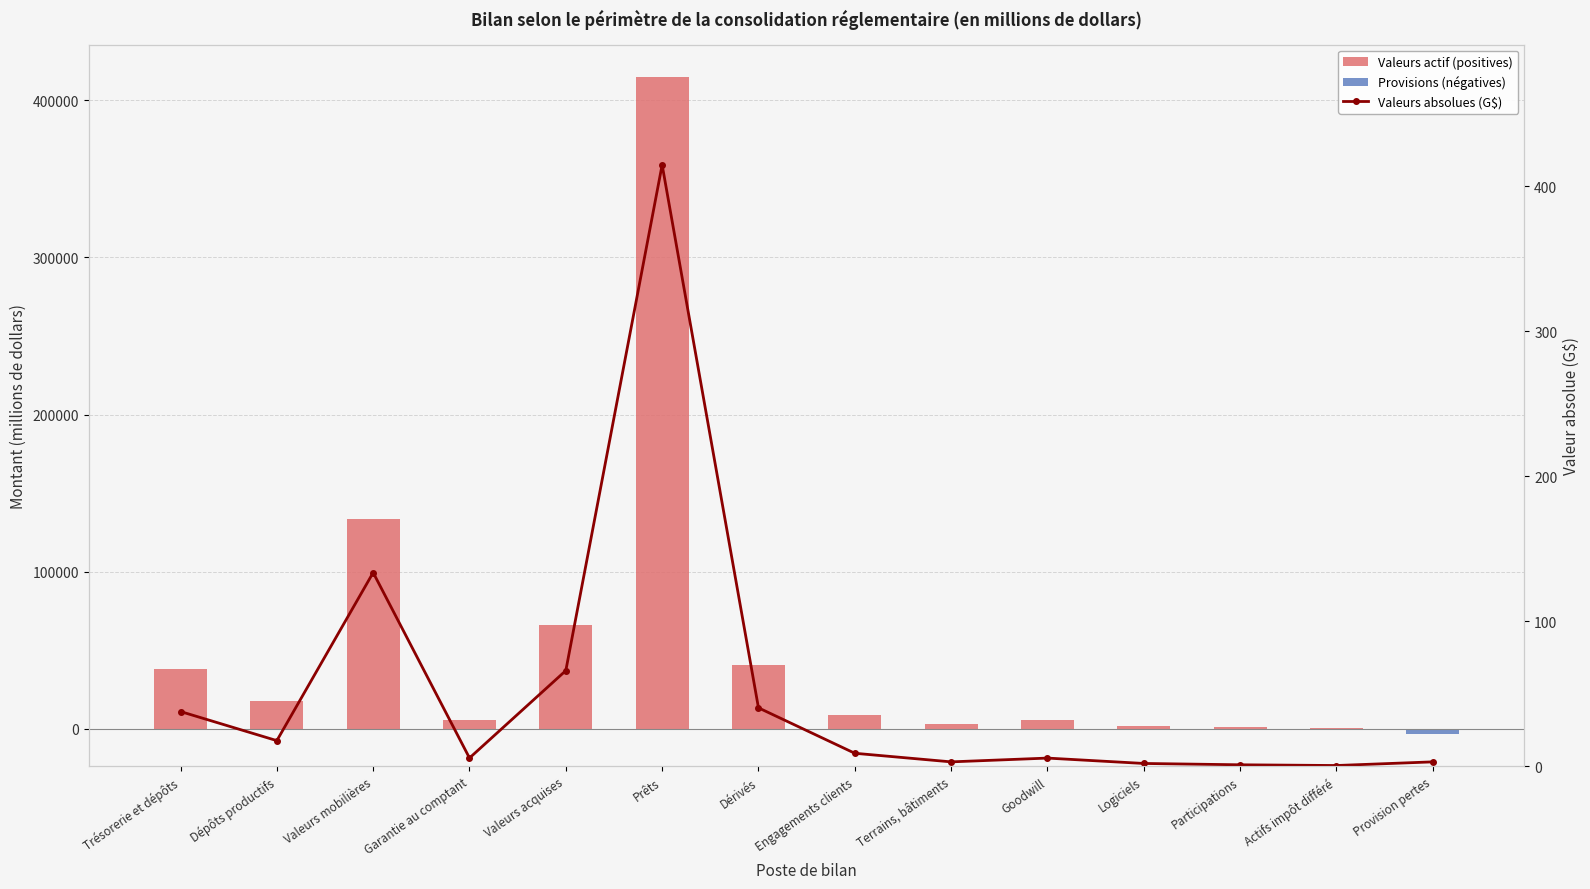

What is the difference between the Valeurs absolues (G$) values at Dérivés and Actifs impôt différé?

39.8